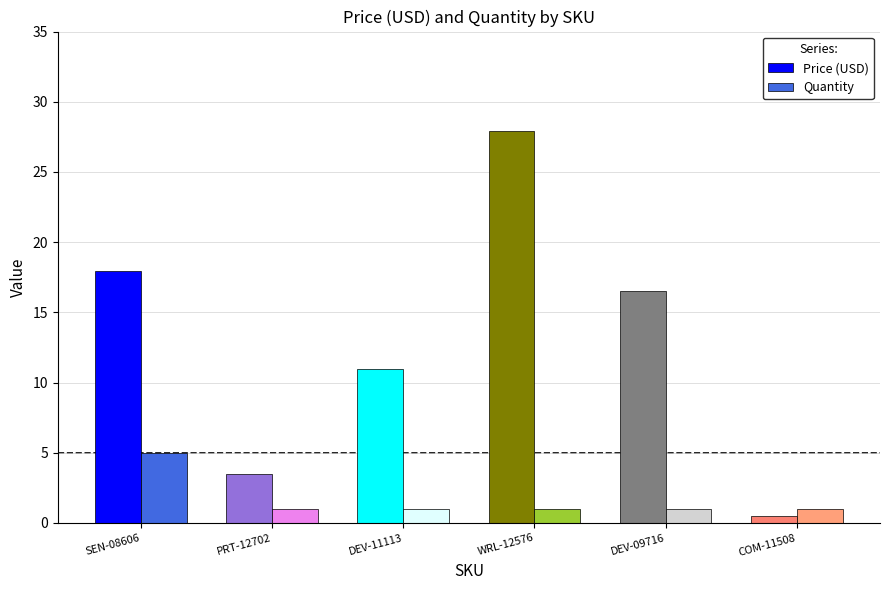

The Quantity series shows 1.0 at DEV-11113. True or false?

True